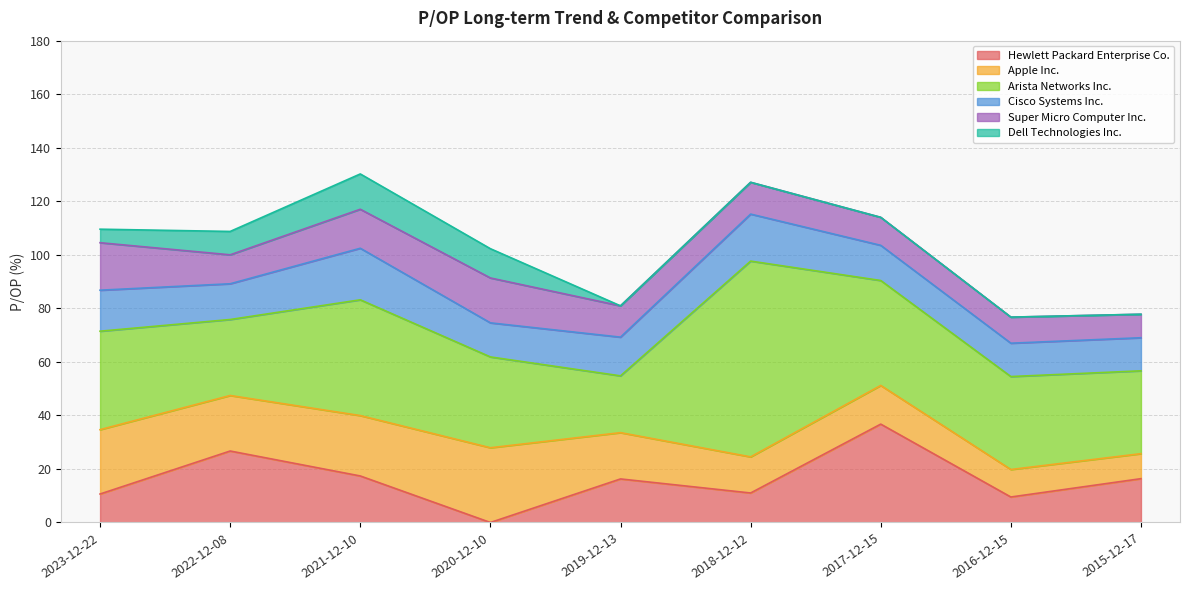

What is the label of the 3rd point from the right?

2017-12-15